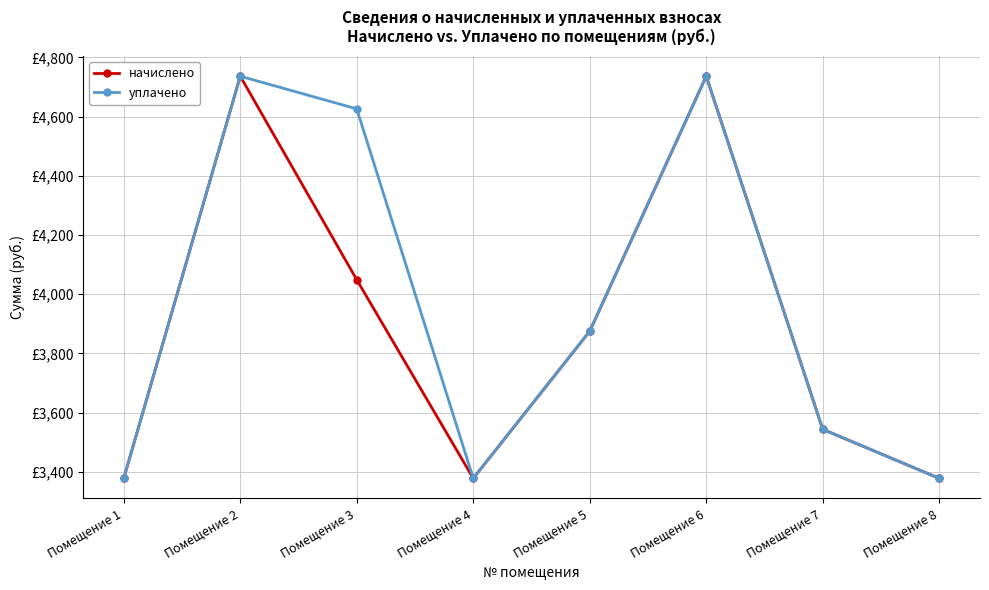

The value of начислено at Помещение 2 is 1775.1. True or false?

False